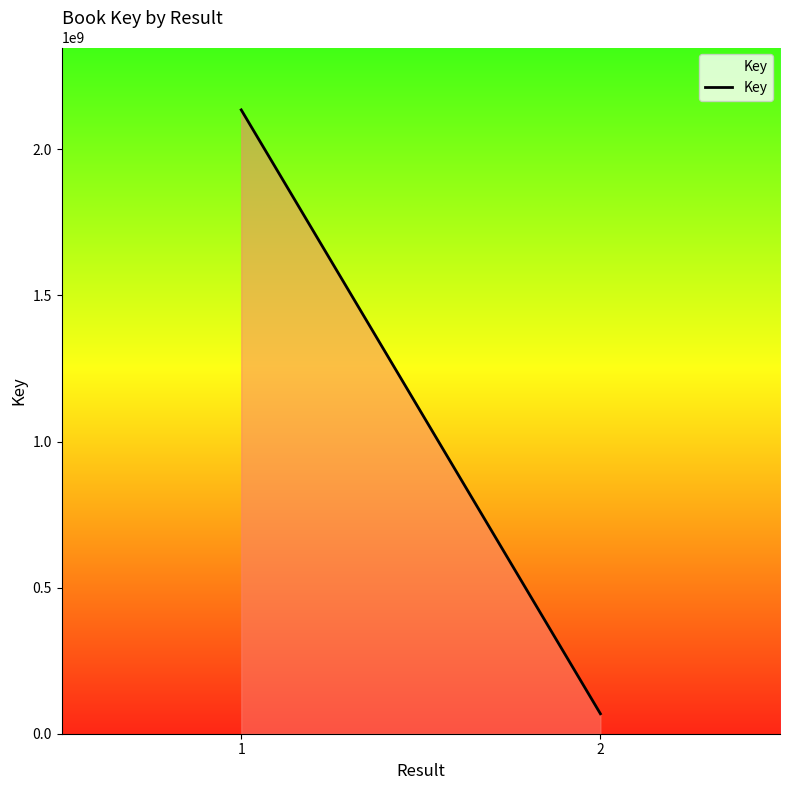

Rank the categories by value from lowest to highest.

2, 1